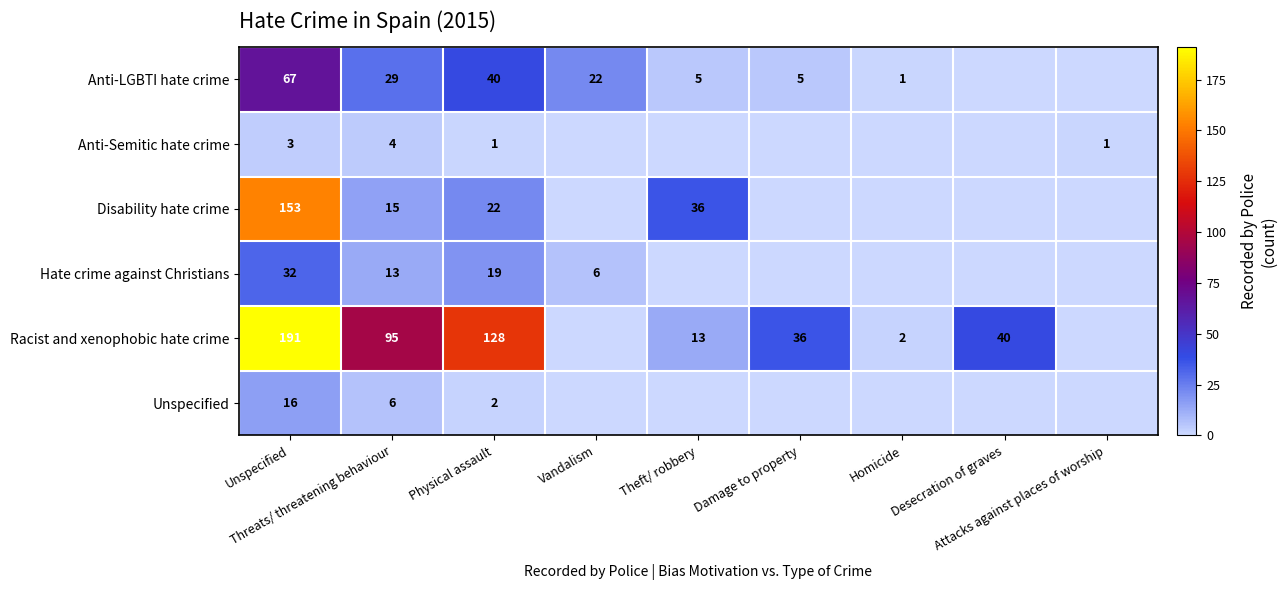

Which label corresponds to the smallest value in the chart?

Desecration of graves